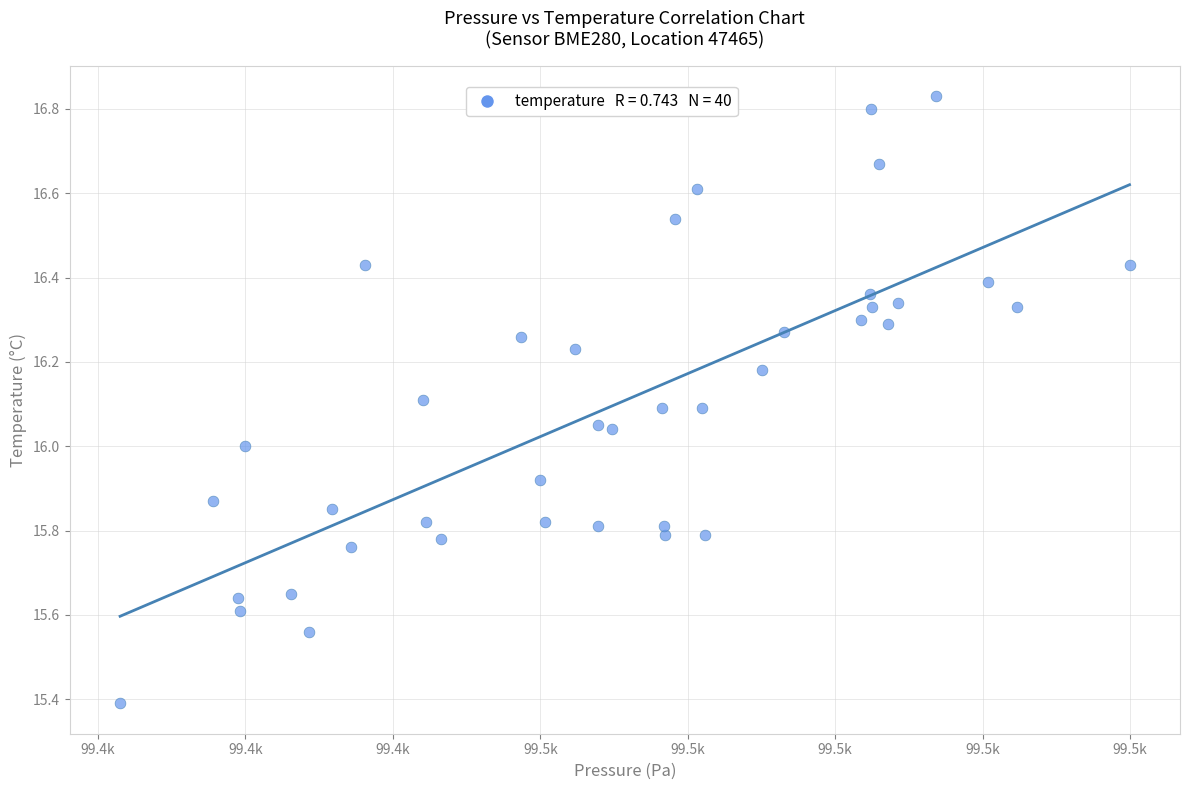

What is the range of Y values (max minus min)?

1.4